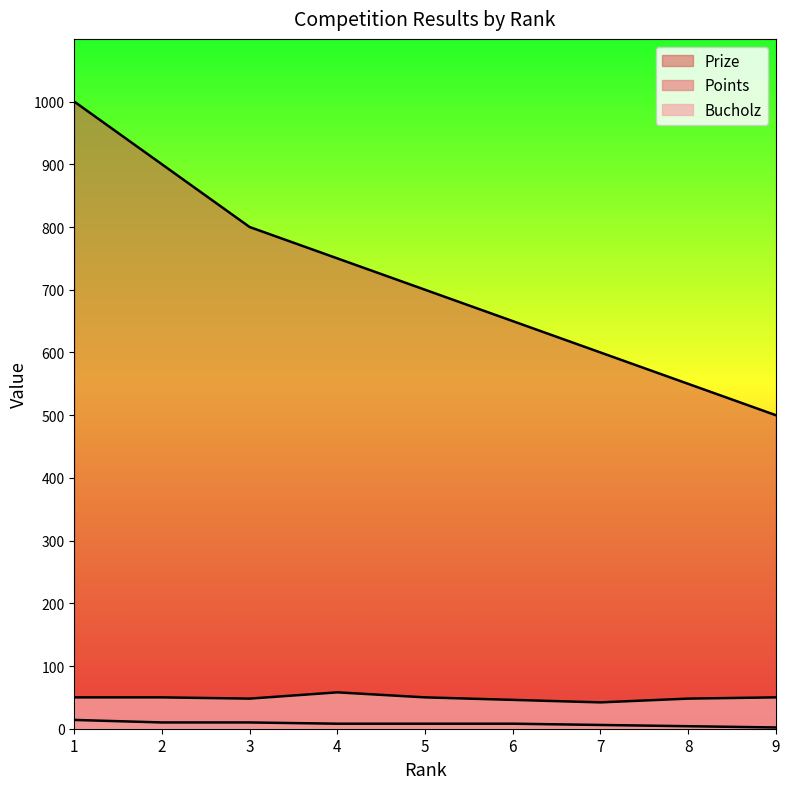

Reading left to right, list all the values displayed in this chart.

Prize: 1000	900	800	750	700	650	600	550	500
Points: 14	10	10	8	8	8	6	4	2
Bucholz: 50	50	48	58	50	46	42	48	50